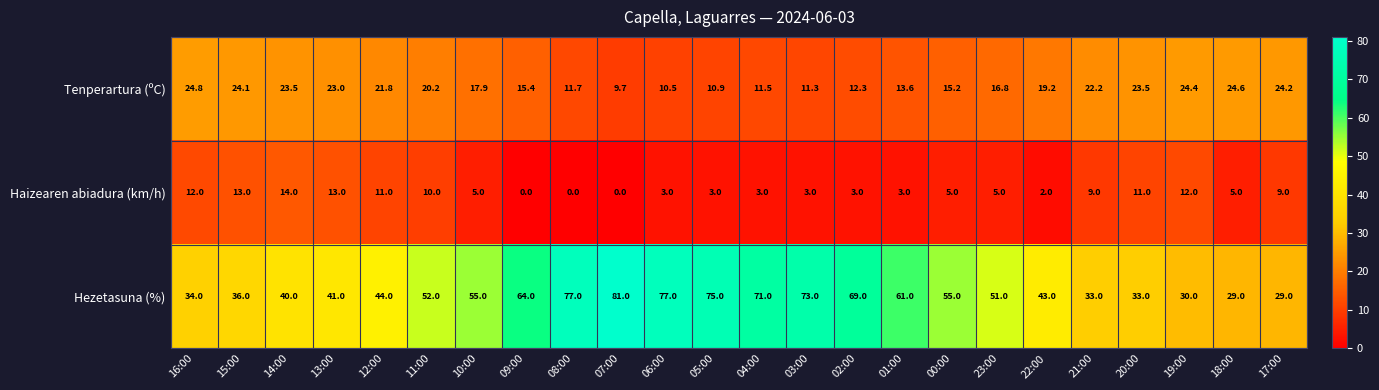

Which category has the highest value in the Tenperartura (ºC) series?

16:00